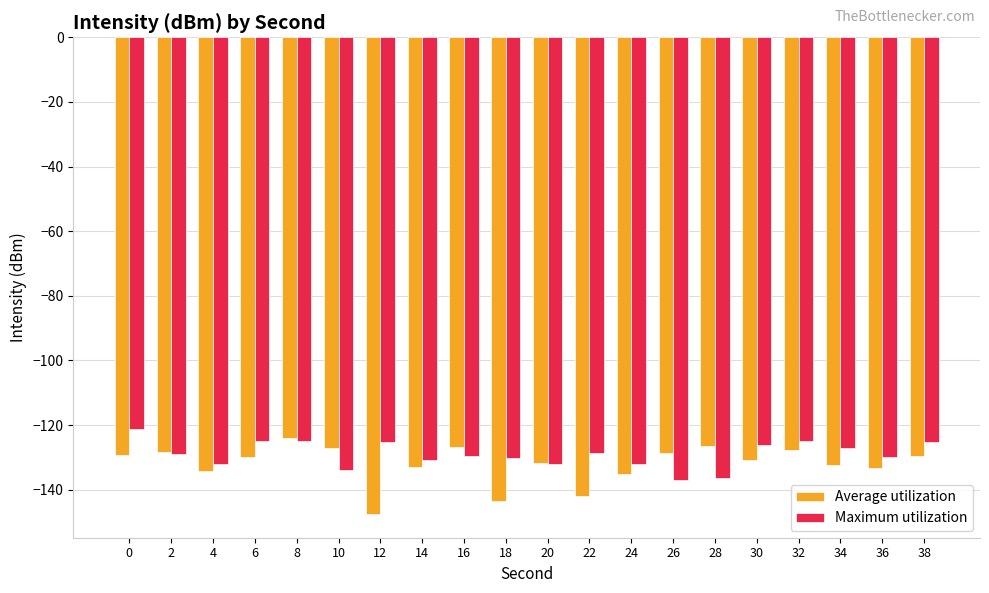

At which category does the chart reach its minimum across all series?

12